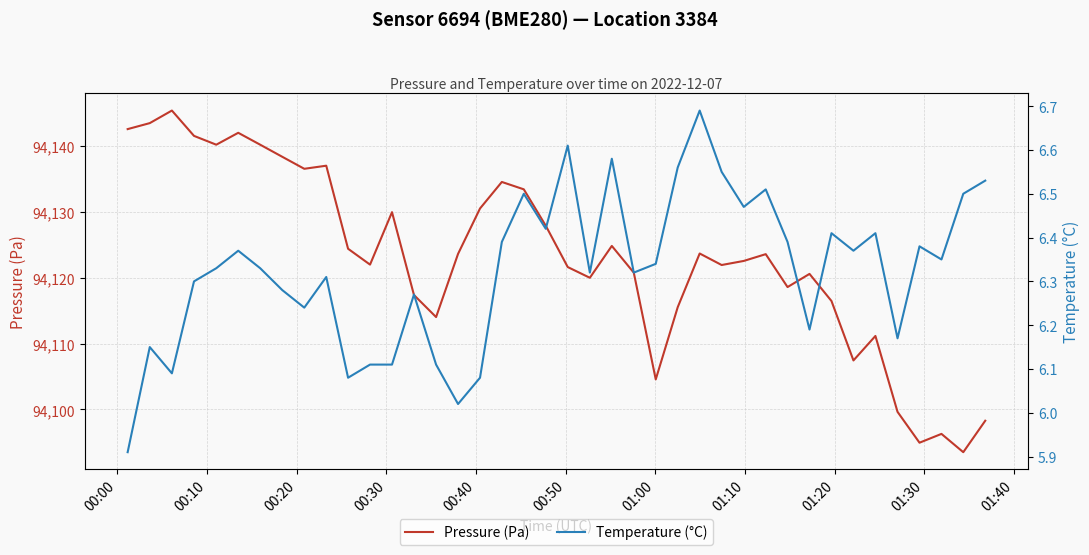

The Temperature (°C) series shows 9.9 at 18. True or false?

False